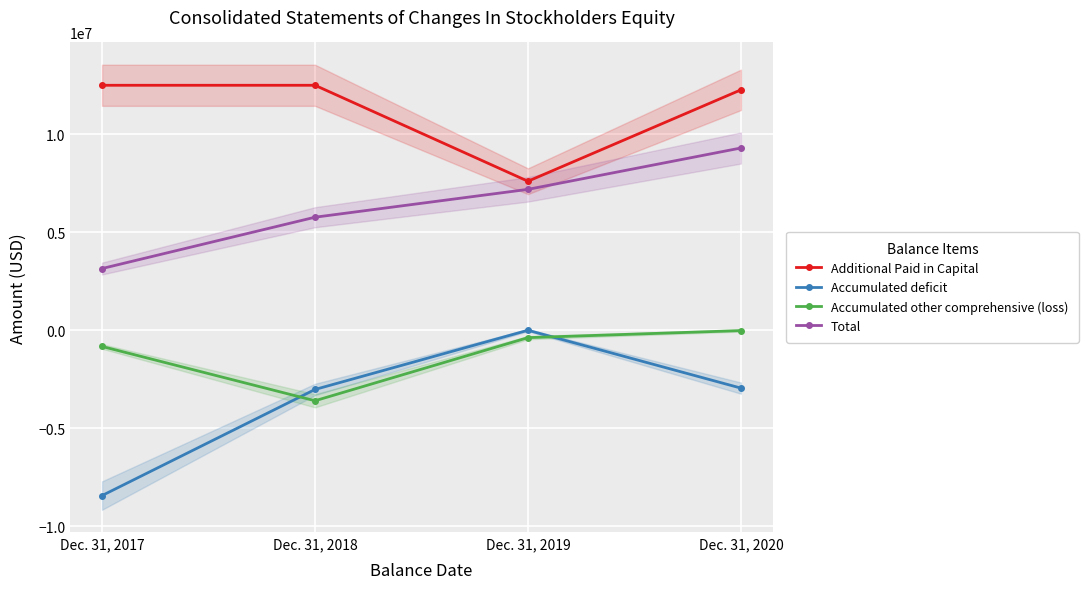

At which label does Accumulated deficit reach its peak?

Dec. 31, 2019